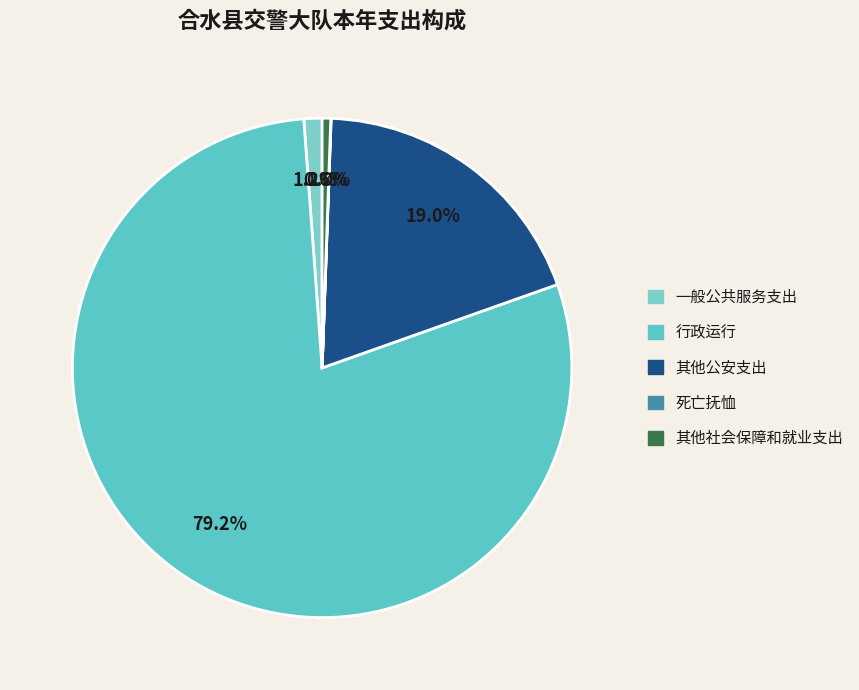

Does 其他社会保障和就业支出 account for over 50% of the chart?

No